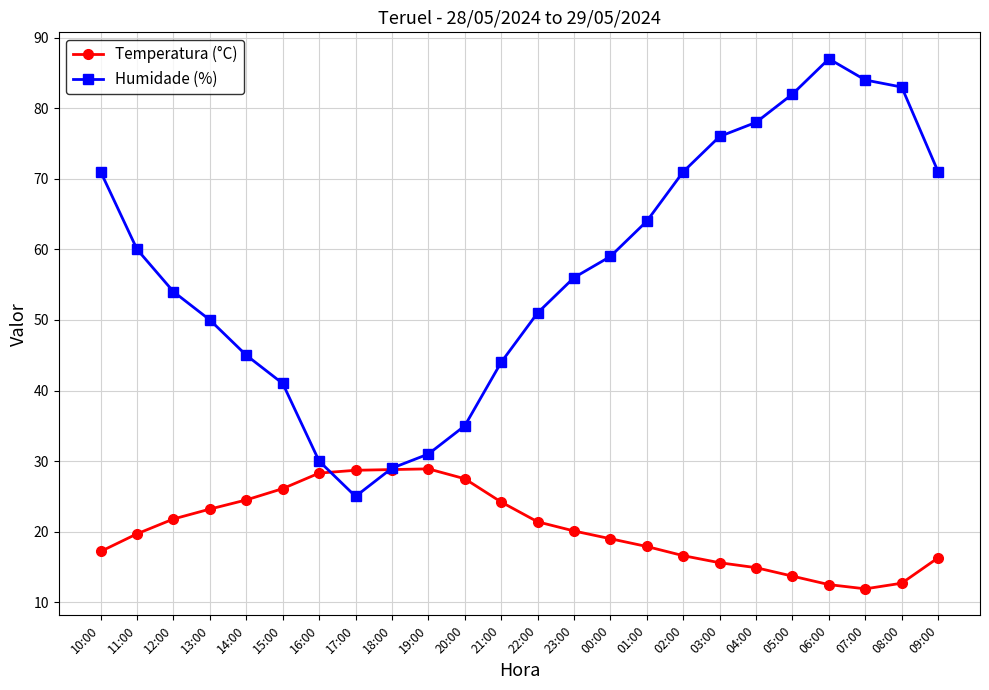

How many times do Temperatura (°C) and Humidade (%) cross each other?

2